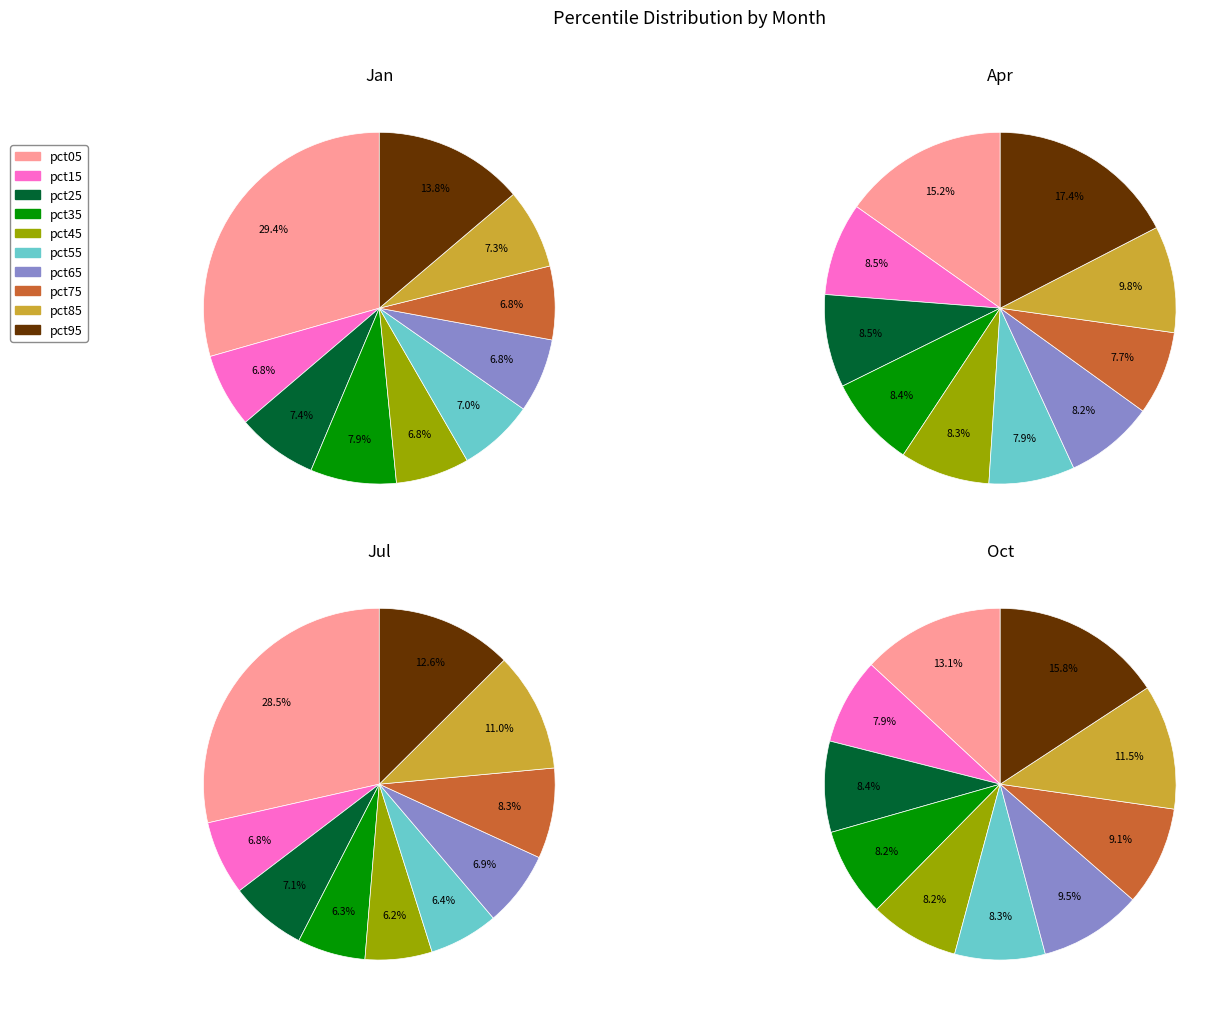

To the nearest percent, what portion does pct95 represent?

16%